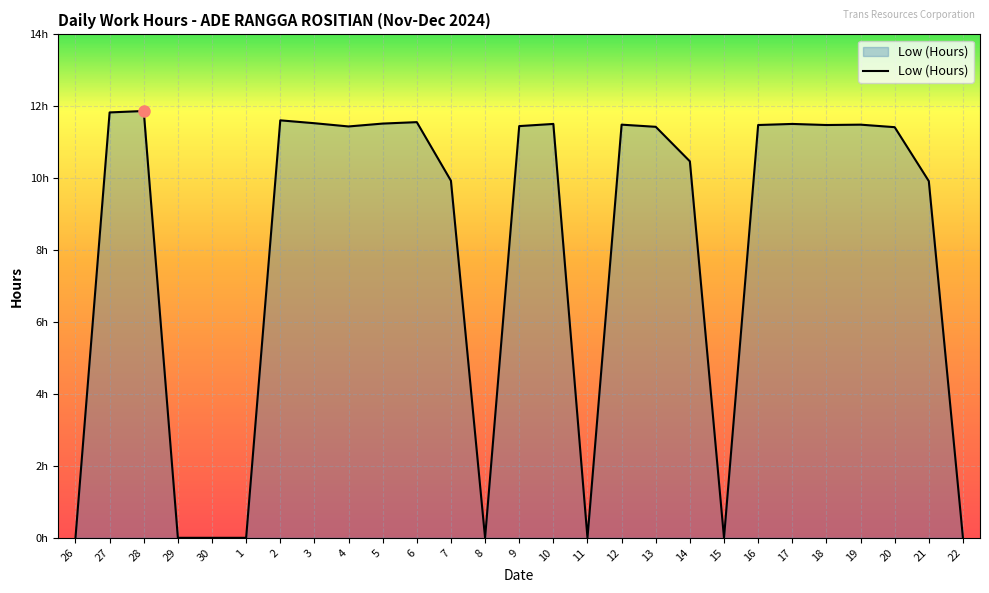

Does the chart have visible grid lines?

Yes